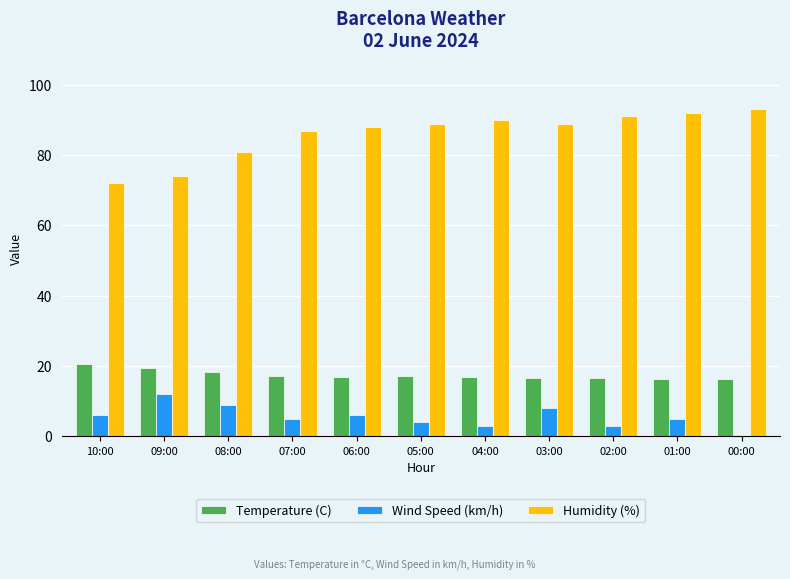

What is the highest value of the Humidity (%) series?

93.0